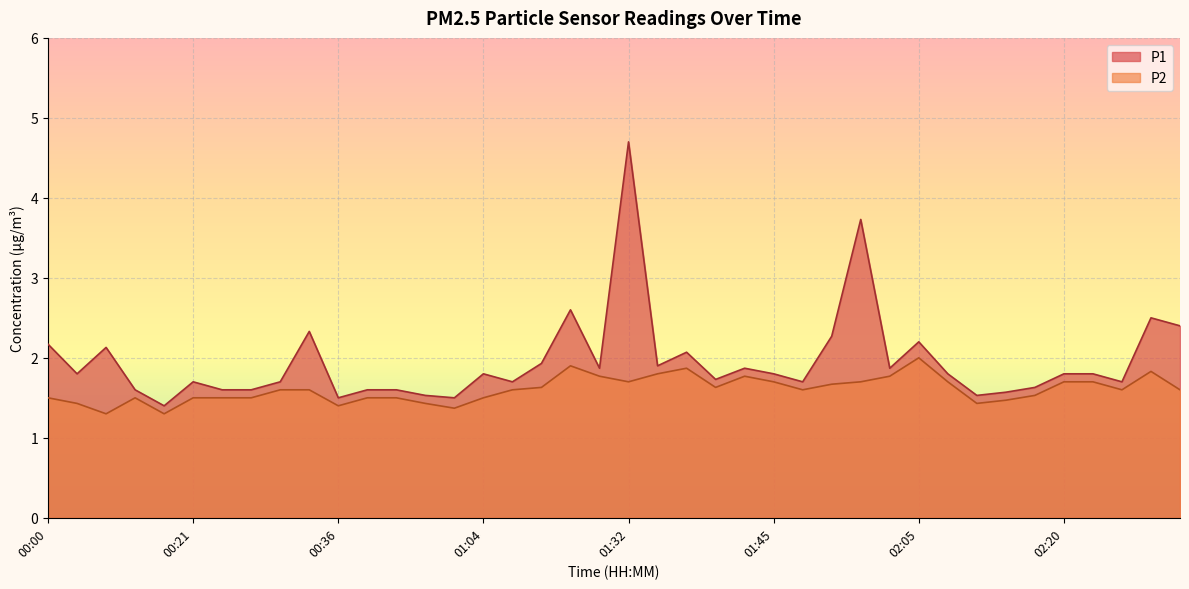

What are all the series names shown in the legend?

P1, P2